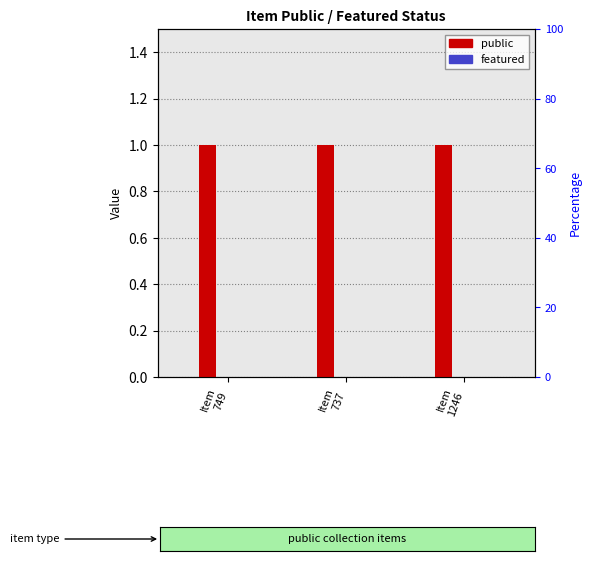

Between Item
1246 and Item
749, which is larger?

Item
1246